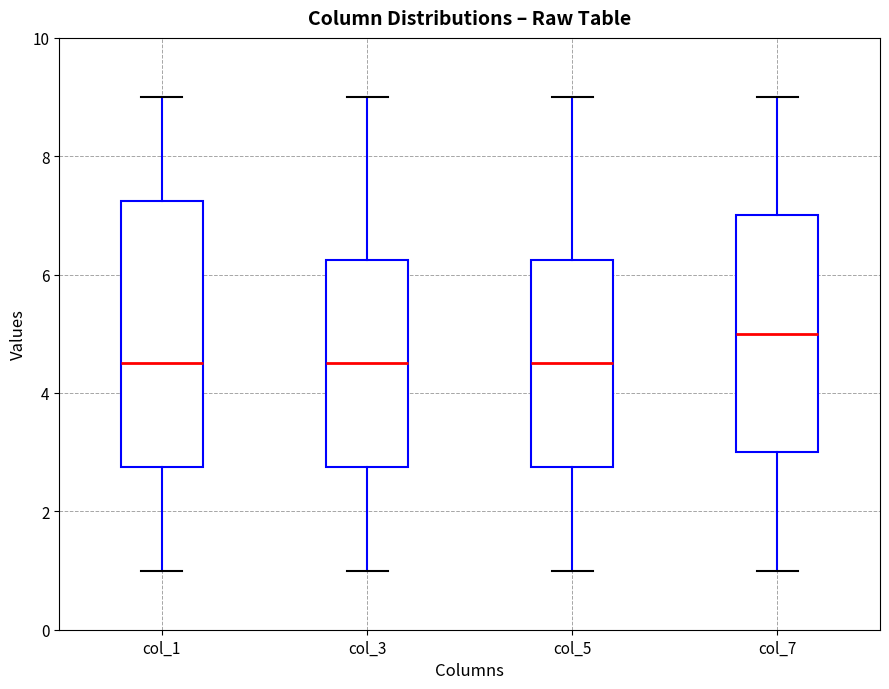

Which box's median line is the highest?

col_7